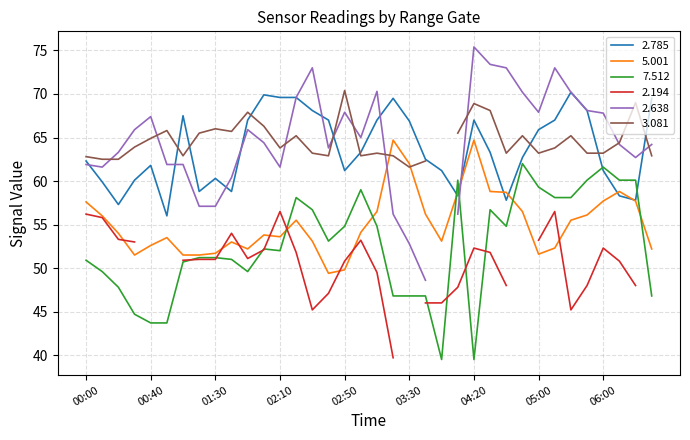

Where is the first local maximum for 7.512?

02:00